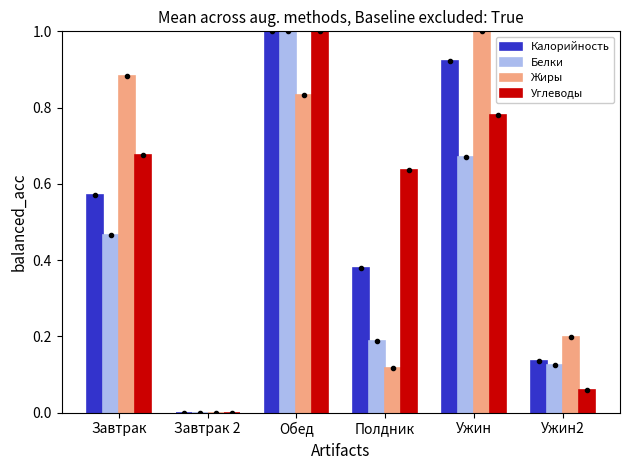

Which series changed the most between Завтрак 2 and Ужин2?

Жиры